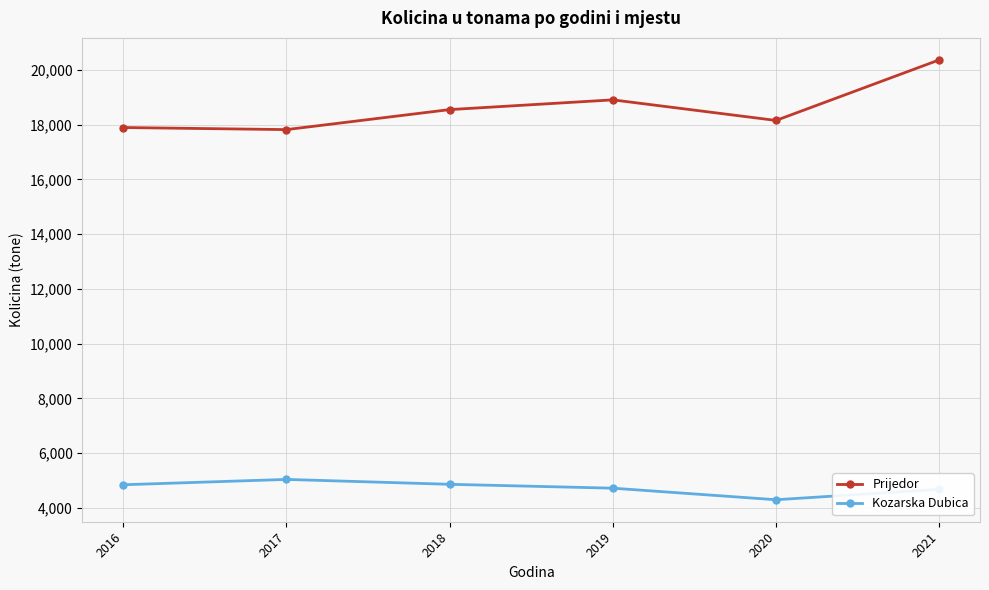

What is the approximate value of Kozarska Dubica at 2017?

5040.8